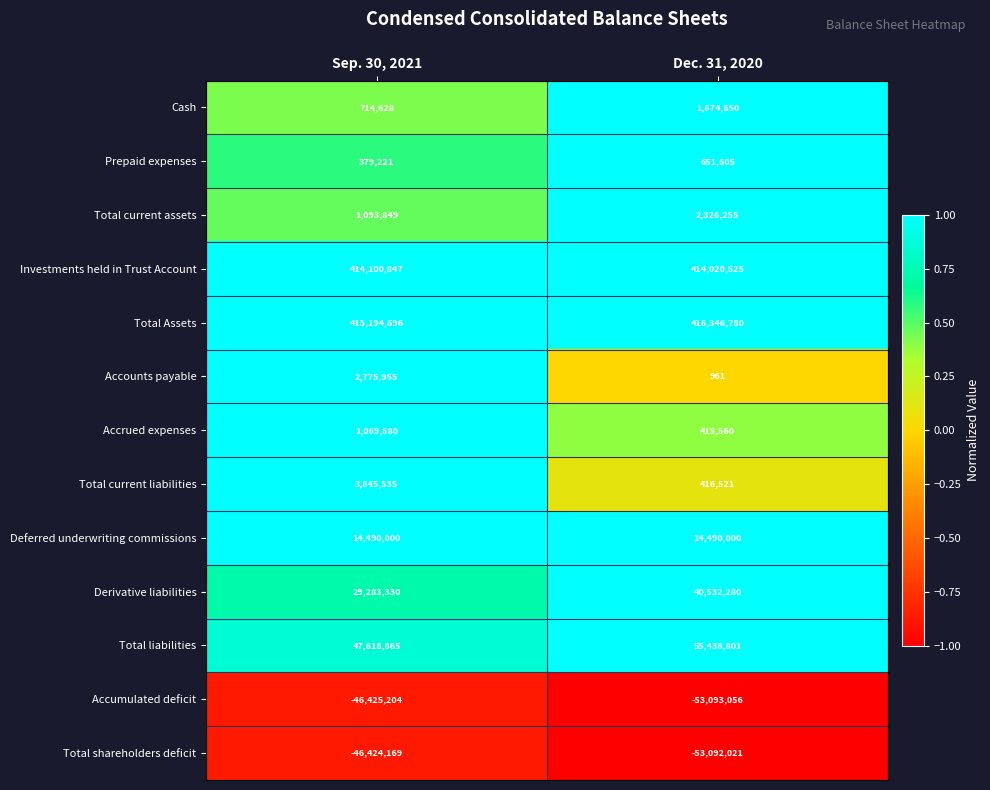

What is the spread (max minus min) of values at Sep. 30, 2021?

461619900